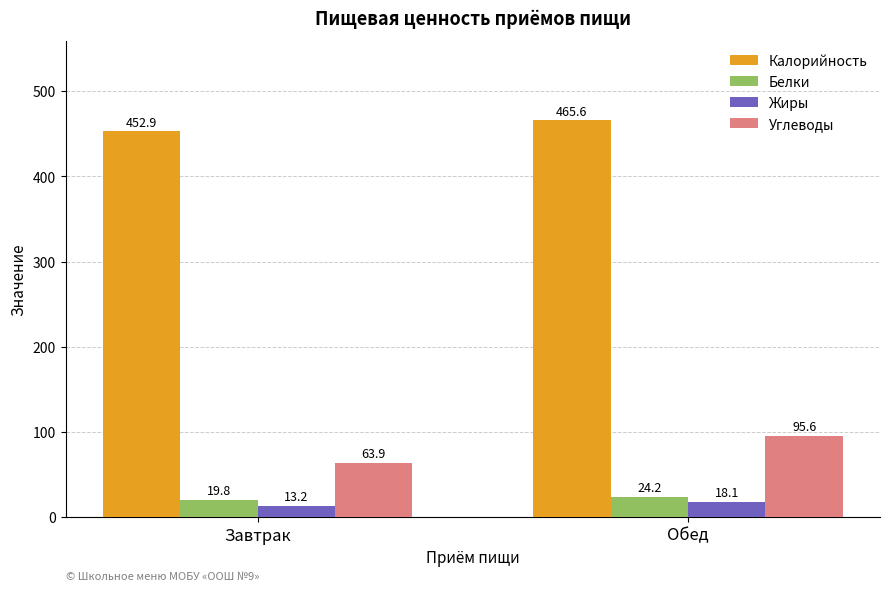

Are the bars horizontal?

No